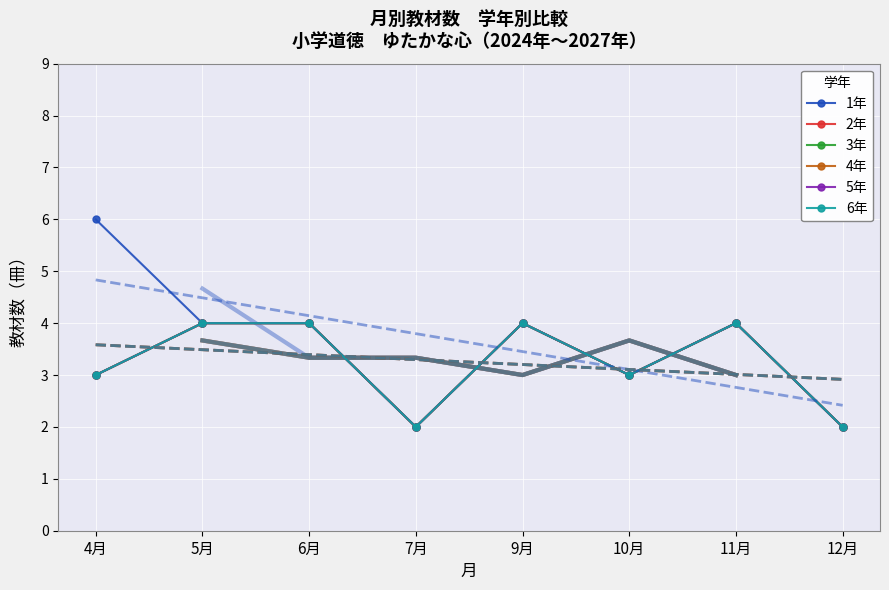

Where is the first local maximum for 6年?

9月